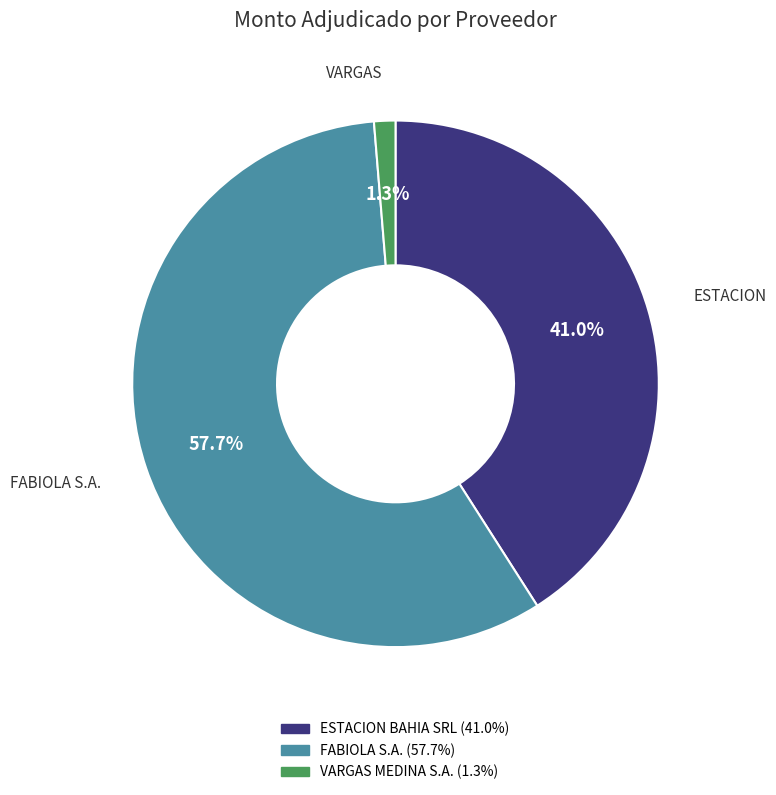

To the nearest percent, what is the difference between the largest and smallest slice percentages?

56%